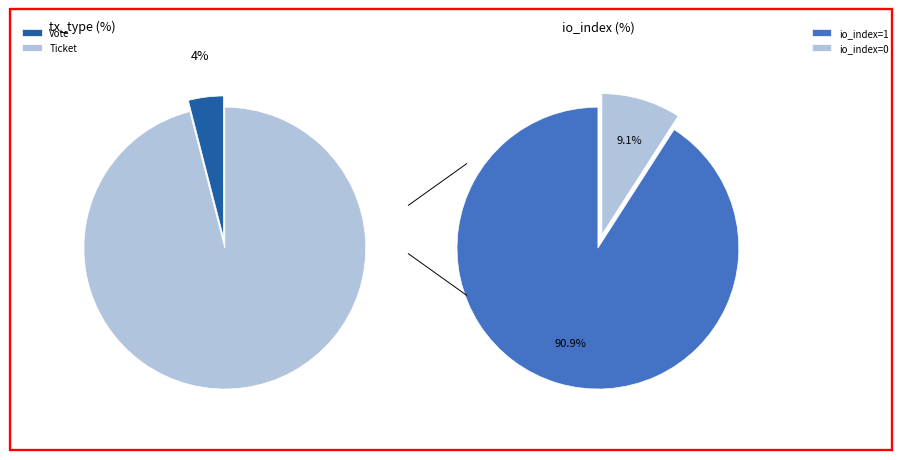

True or false: Ticket (io_index=0) accounts for 1% of the total.

False